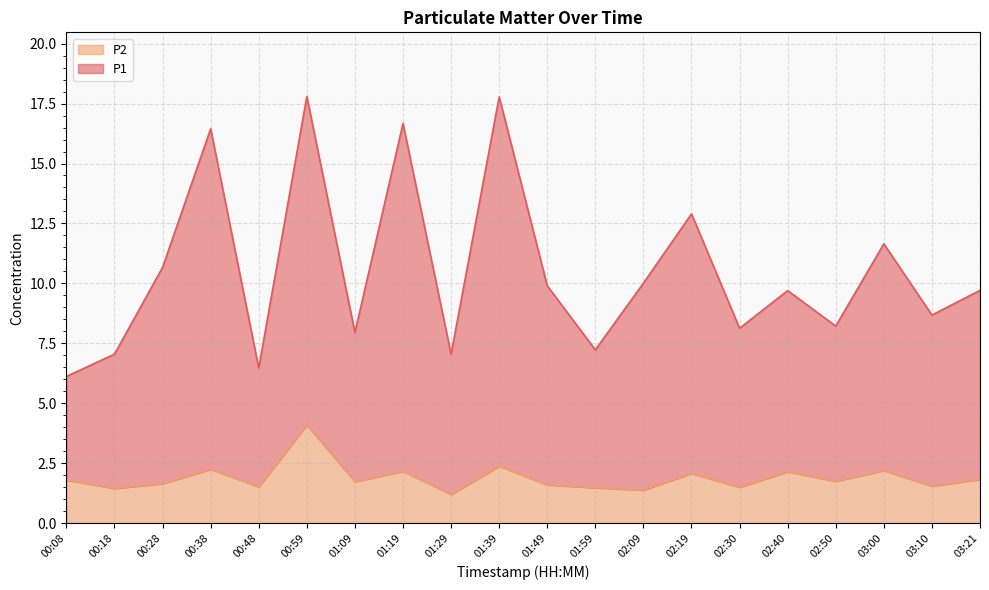

What is the maximum value for P2?

4.1